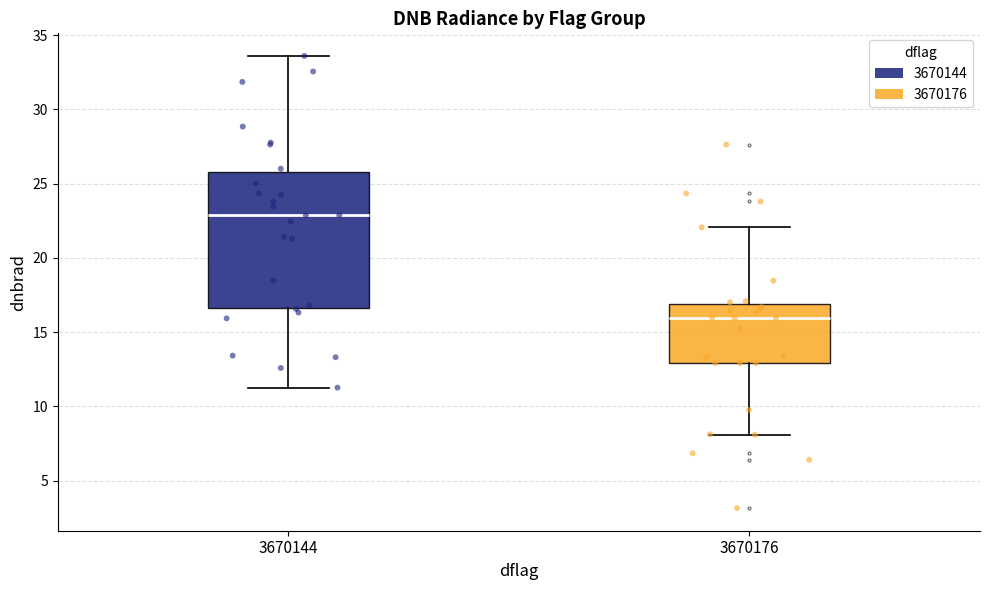

Reading left to right, transcribe this box plot: for each box, give where its median line is, the range the box spans, and where its two whiskers end, as read against the y-axis. The values are not printed on the chart, so give them approximately, as read against the axis.

3670144: median 23.0, box 16.5 to 26.0, whiskers 11.5 to 33.5
3670176: median 16.0, box 13.0 to 17.0, whiskers 8.0 to 22.0